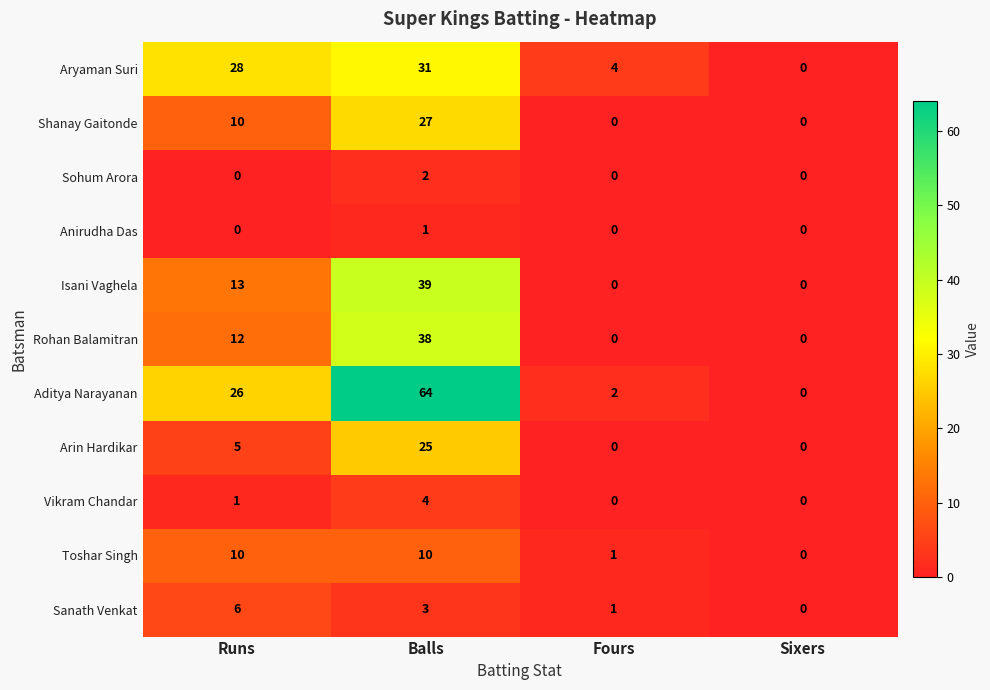

Where does the Sanath Venkat series first go above 3?

Runs